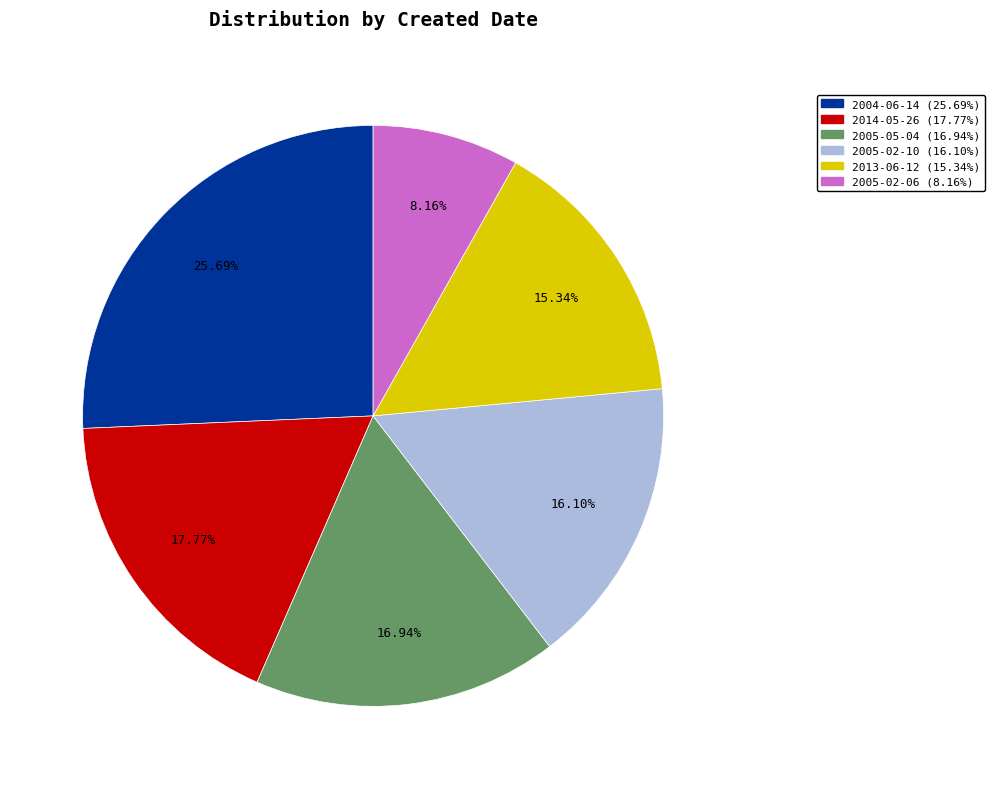

Is there any slice that represents more than half of the pie?

No